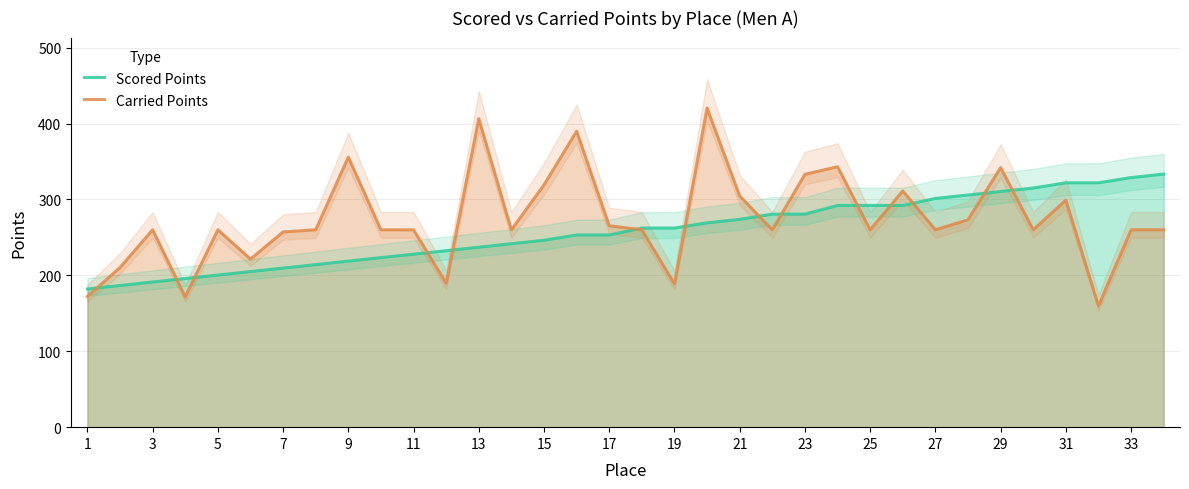

At how many categories does at least one series exceed 283?

18